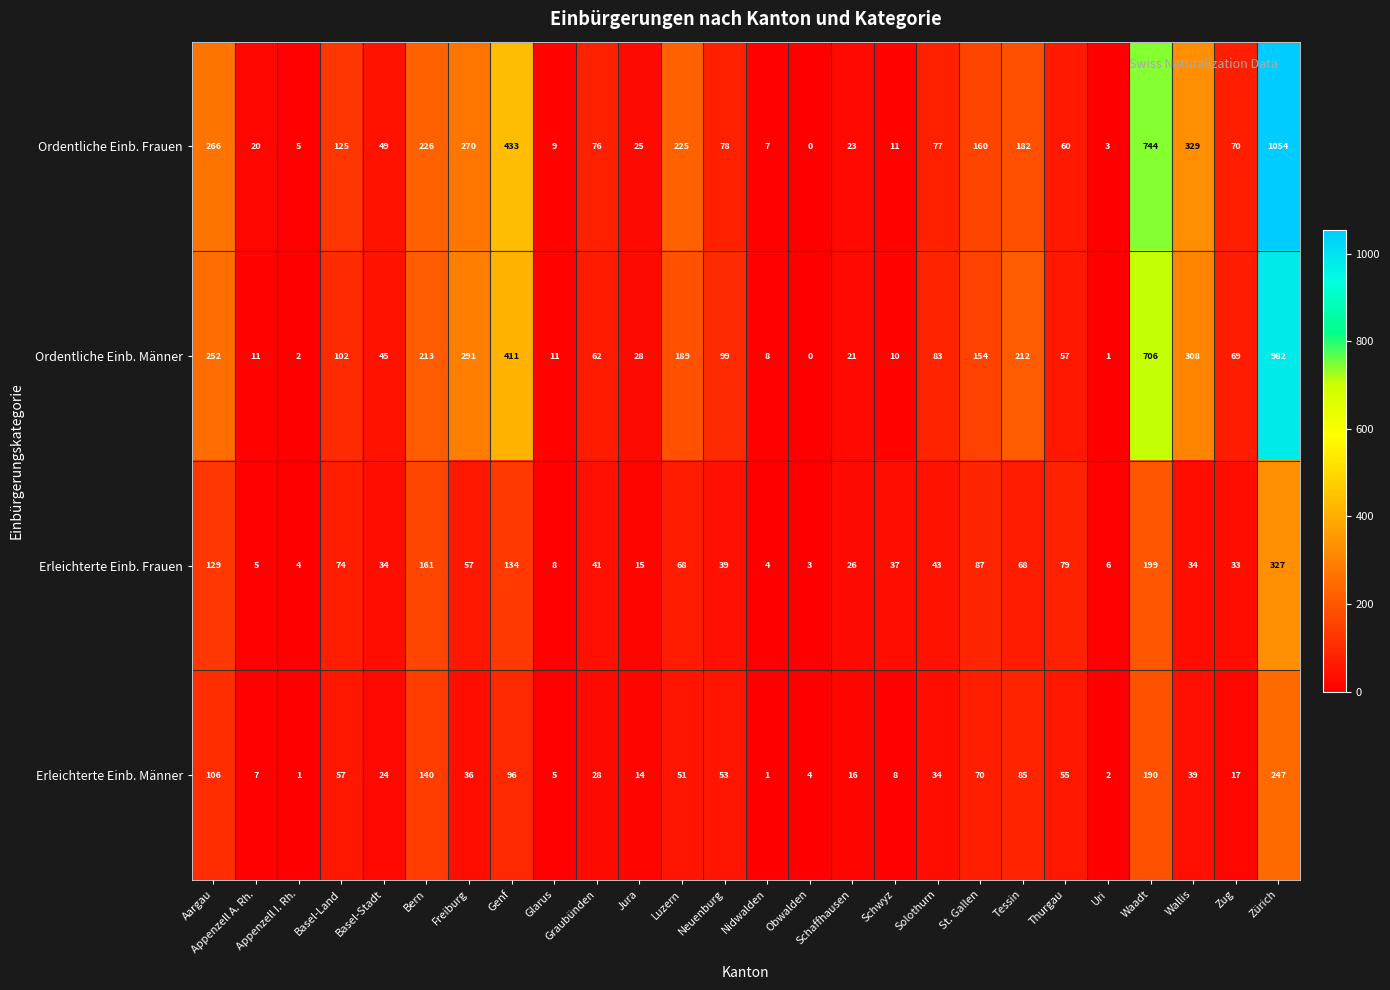

What is the difference between the highest and lowest values at Genf?

337